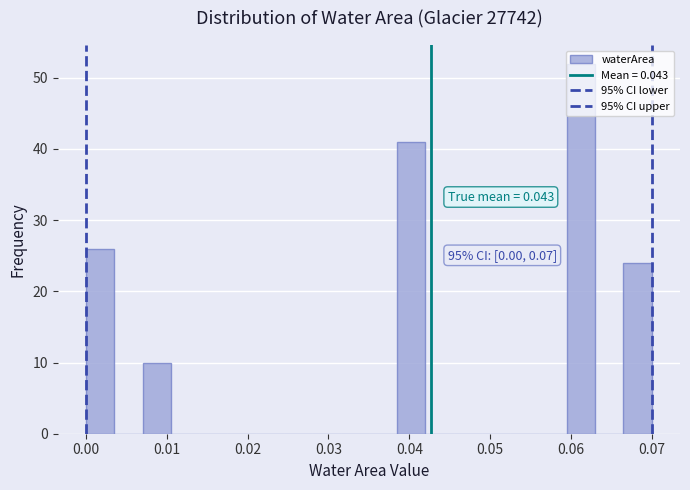

Around what value on the x-axis is the tallest bar? Give the approximate position of its centre, as read against the axis.

0.061